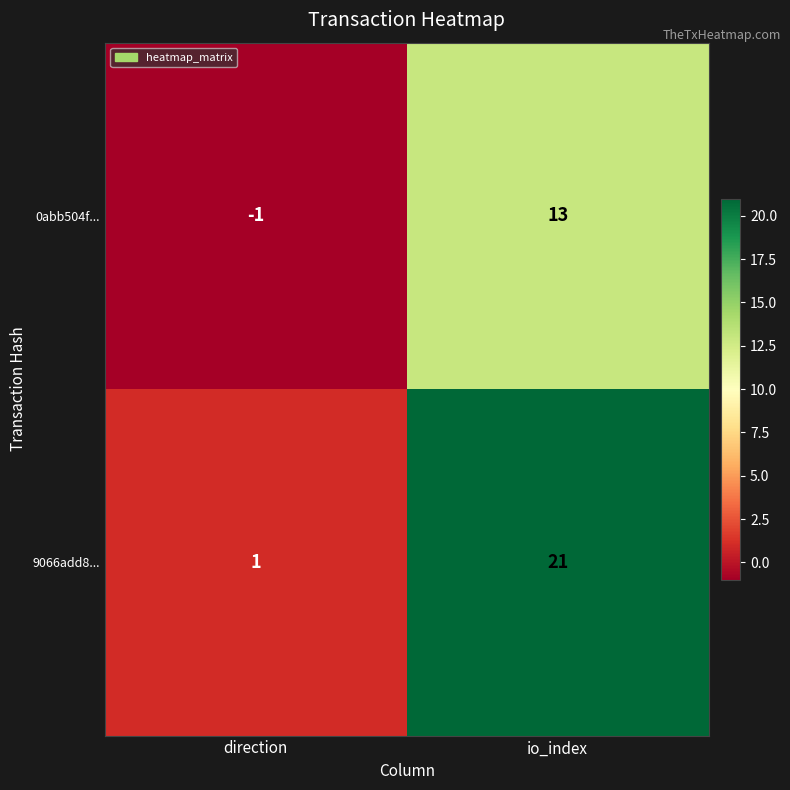

Rank the series by their maximum value, from lowest to highest.

0abb504f..., 9066add8...